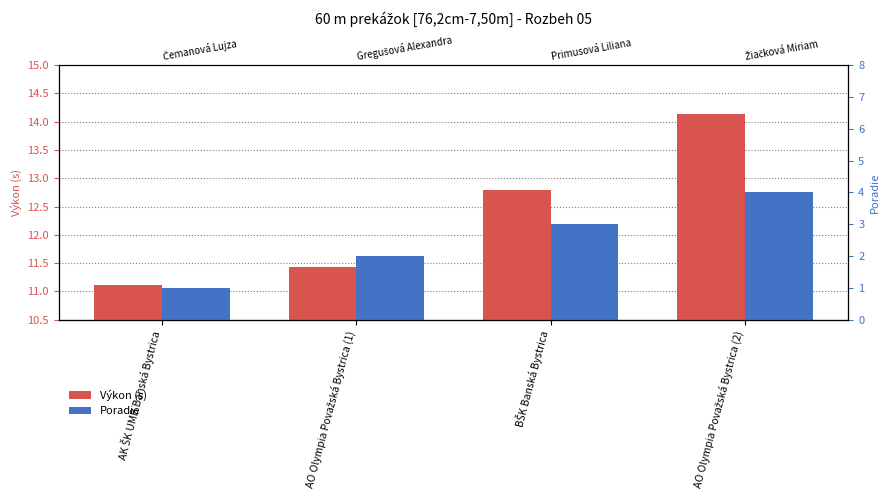

Count the Poradie values in the range 2 to 4.

3